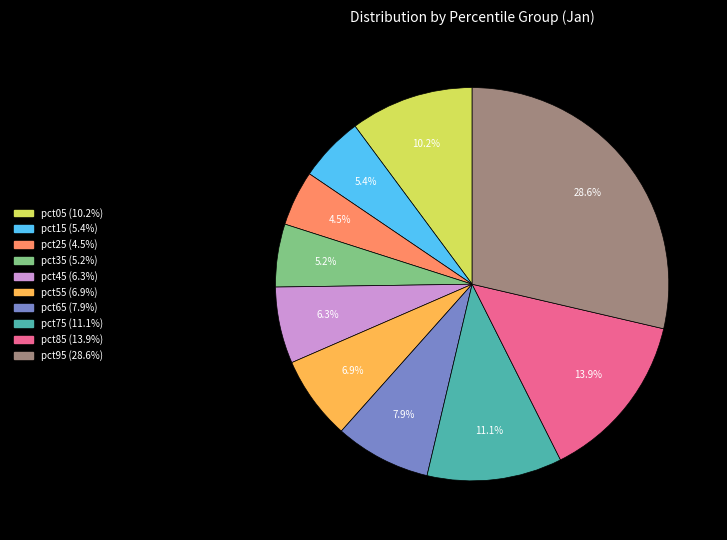

Which category has the smallest portion of the pie?

pct25